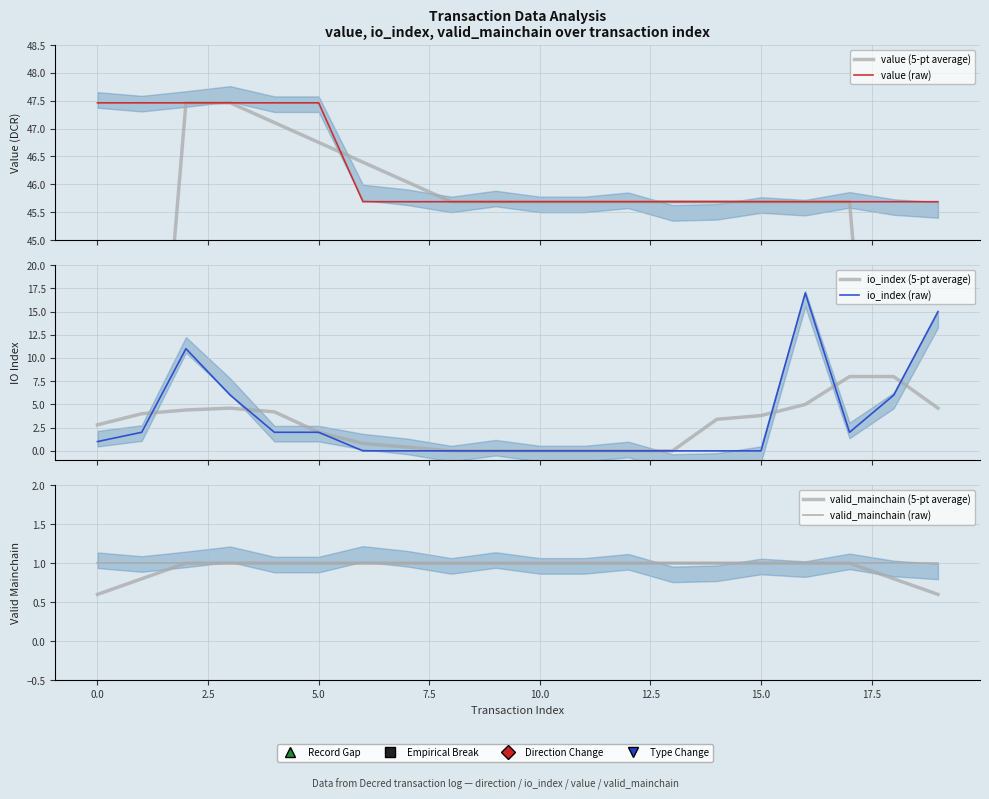

Reading left to right, extract all data points from this chart.

value (5-pt average): 28.5	38.0	47.5	47.5	47.1	46.8	46.4	46.0	45.7	45.7	45.7	45.7	45.7	45.7	45.7	45.7	45.7	45.7	36.6	27.4
value (raw): 47.5	47.5	47.5	47.5	47.5	47.5	45.7	45.7	45.7	45.7	45.7	45.7	45.7	45.7	45.7	45.7	45.7	45.7	45.7	45.7
io_index (5-pt average): 2.8	4.0	4.4	4.6	4.2	2.0	0.8	0.4	0.0	0.0	0.0	0.0	0.0	0.0	3.4	3.8	5.0	8.0	8.0	4.6
io_index (raw): 1.0	2.0	11.0	6.0	2.0	2.0	0.0	0.0	0.0	0.0	0.0	0.0	0.0	0.0	0.0	0.0	17.0	2.0	6.0	15.0
valid_mainchain (5-pt average): 0.6	0.8	1.0	1.0	1.0	1.0	1.0	1.0	1.0	1.0	1.0	1.0	1.0	1.0	1.0	1.0	1.0	1.0	0.8	0.6
valid_mainchain (raw): 1.0	1.0	1.0	1.0	1.0	1.0	1.0	1.0	1.0	1.0	1.0	1.0	1.0	1.0	1.0	1.0	1.0	1.0	1.0	1.0